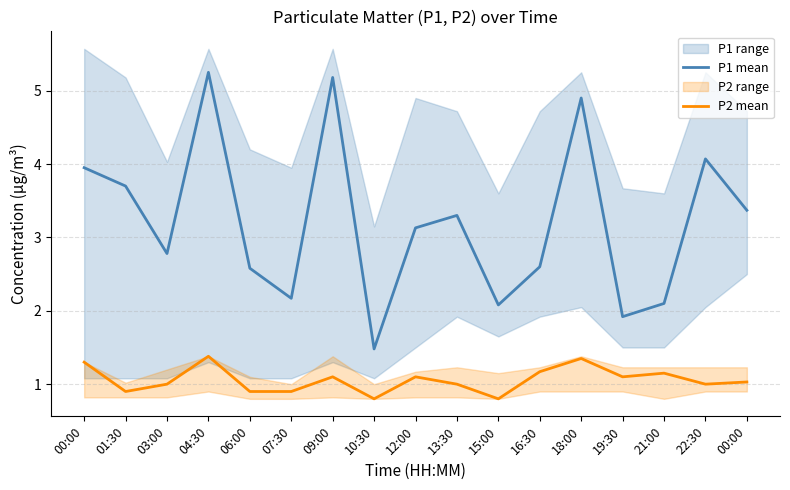

List the series in order of their overall mean, lowest first.

P2 mean, P1 mean